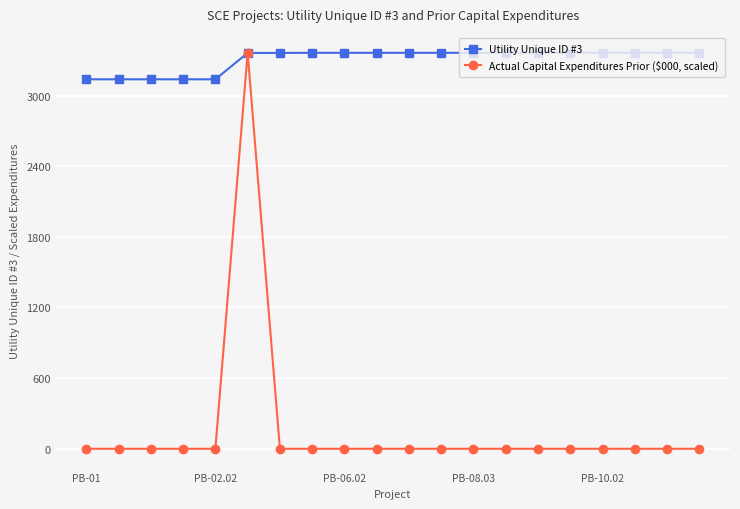

What is the value of the Utility Unique ID #3 point at the 1st from the left?

3138.0